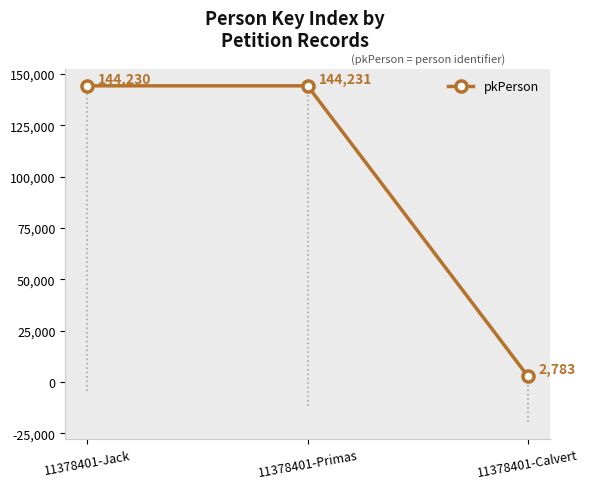

True or false: the data shows 144230 at 11378401-Jack.

True